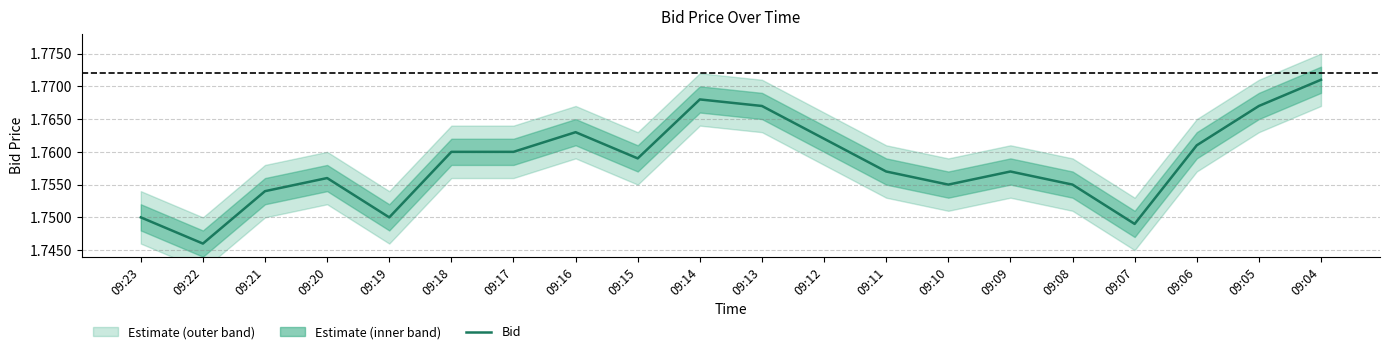

Reading left to right, extract all data points from this chart.

09:23=1.8	09:22=1.7	09:21=1.8	09:20=1.8	09:19=1.8	09:18=1.8	09:17=1.8	09:16=1.8	09:15=1.8	09:14=1.8	09:13=1.8	09:12=1.8	09:11=1.8	09:10=1.8	09:09=1.8	09:08=1.8	09:07=1.7	09:06=1.8	09:05=1.8	09:04=1.8